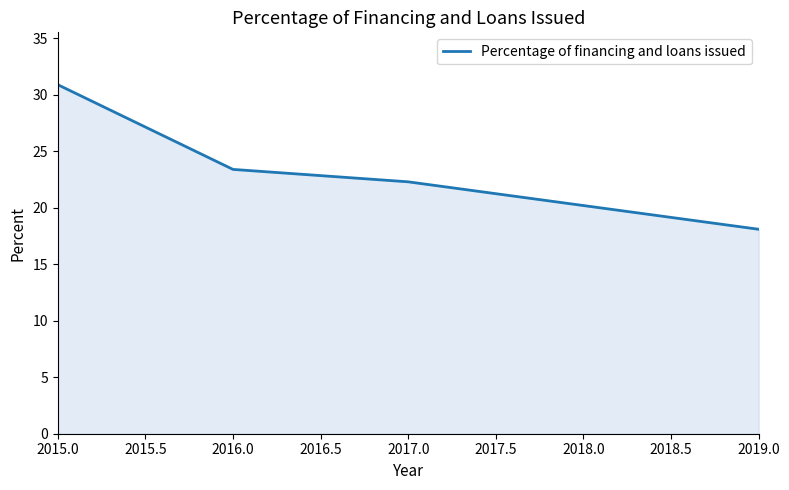

True or false: the data shows 25.2 at 2019.0.

False